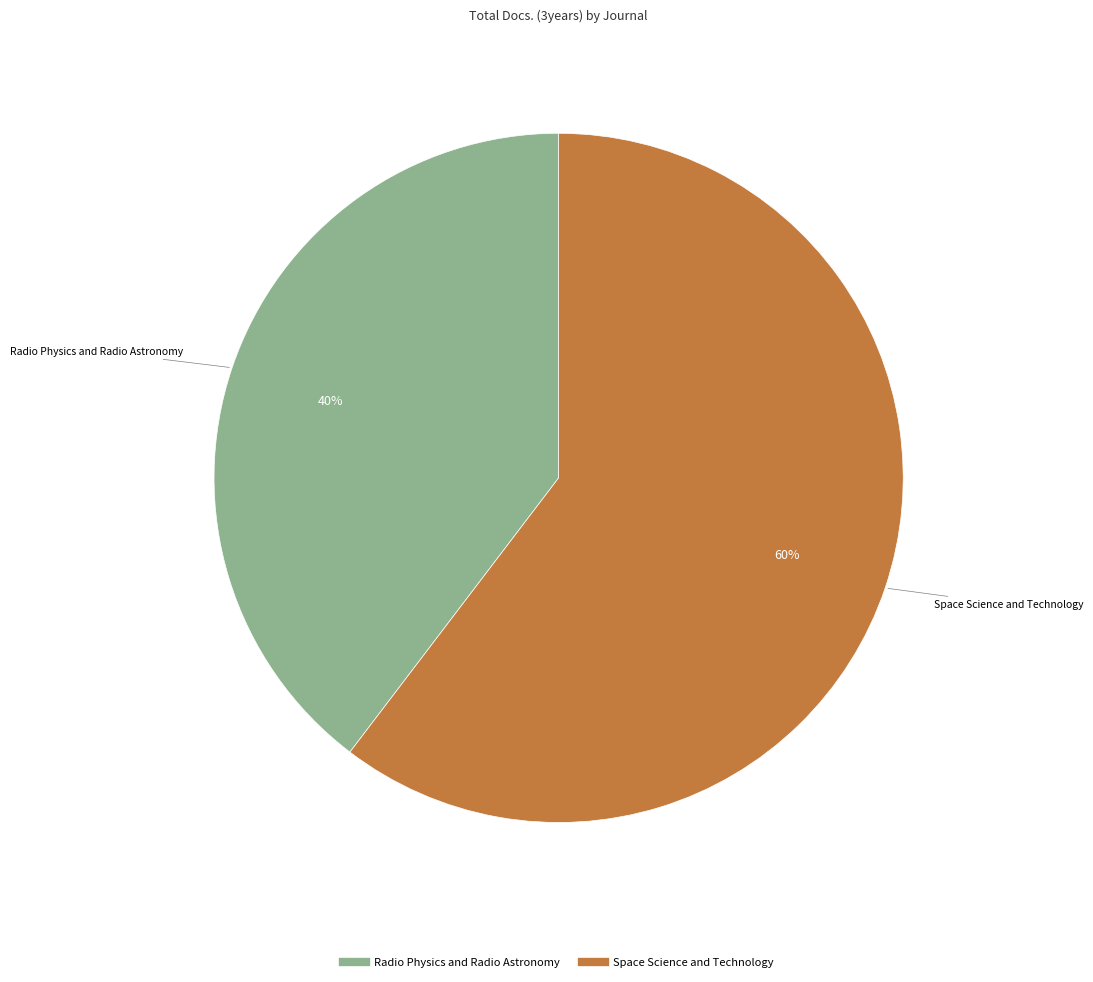

How many slices are in this pie chart?

2